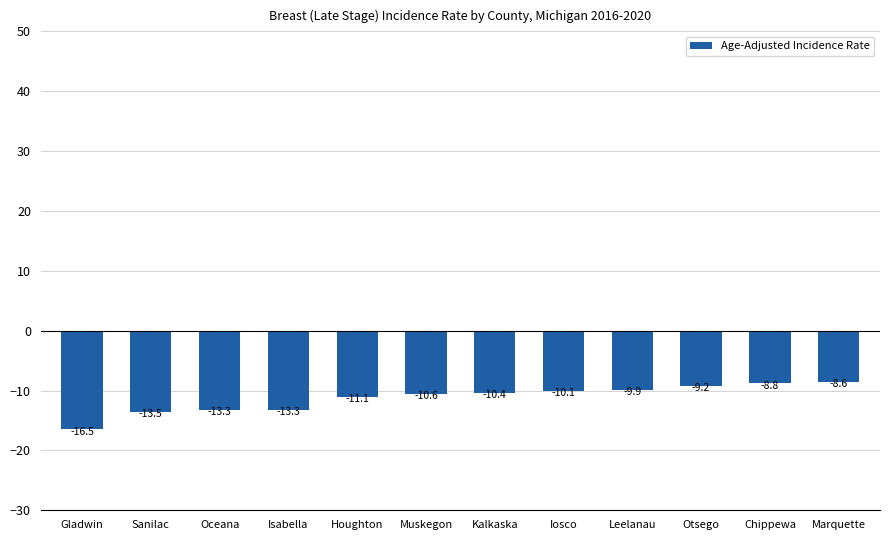

The value at Otsego is -9.2. True or false?

True